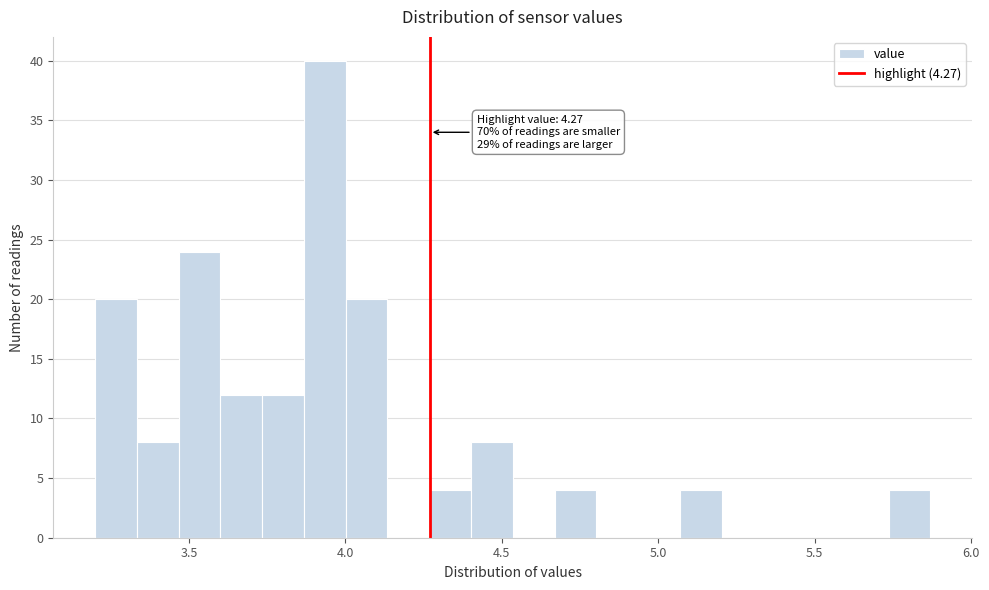

Around what value on the x-axis is the tallest bar? Give the approximate position of its centre, as read against the axis.

3.95